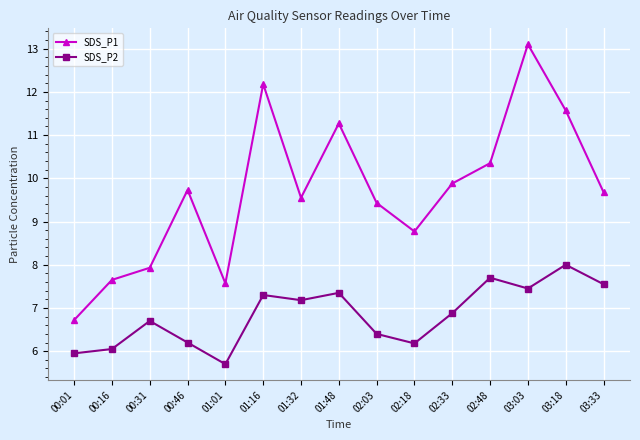

What are all the series names shown in the legend?

SDS_P1, SDS_P2